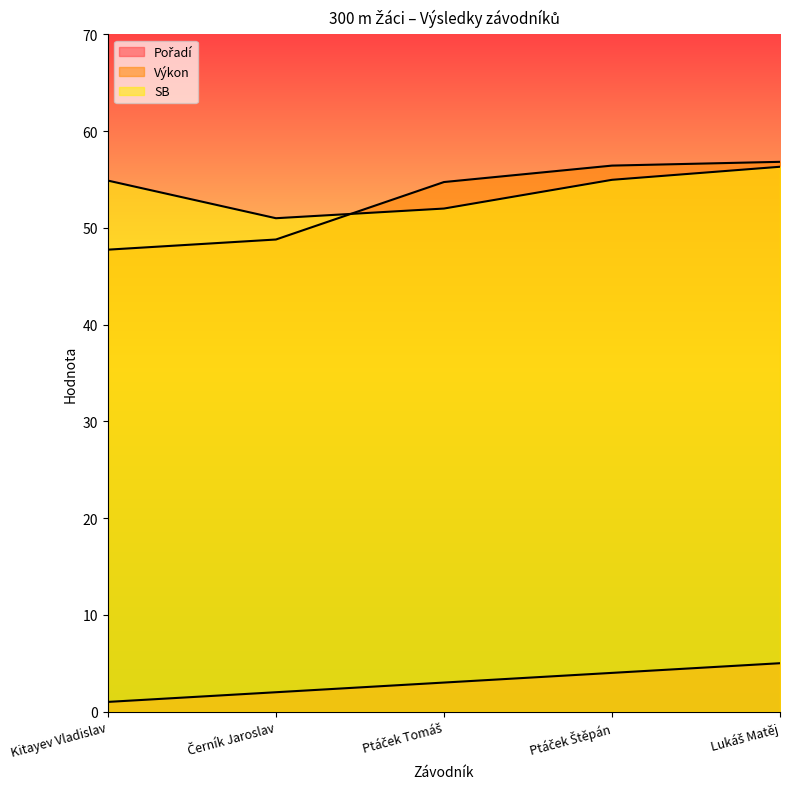

Which category has the highest value across all series?

Lukáš Matěj